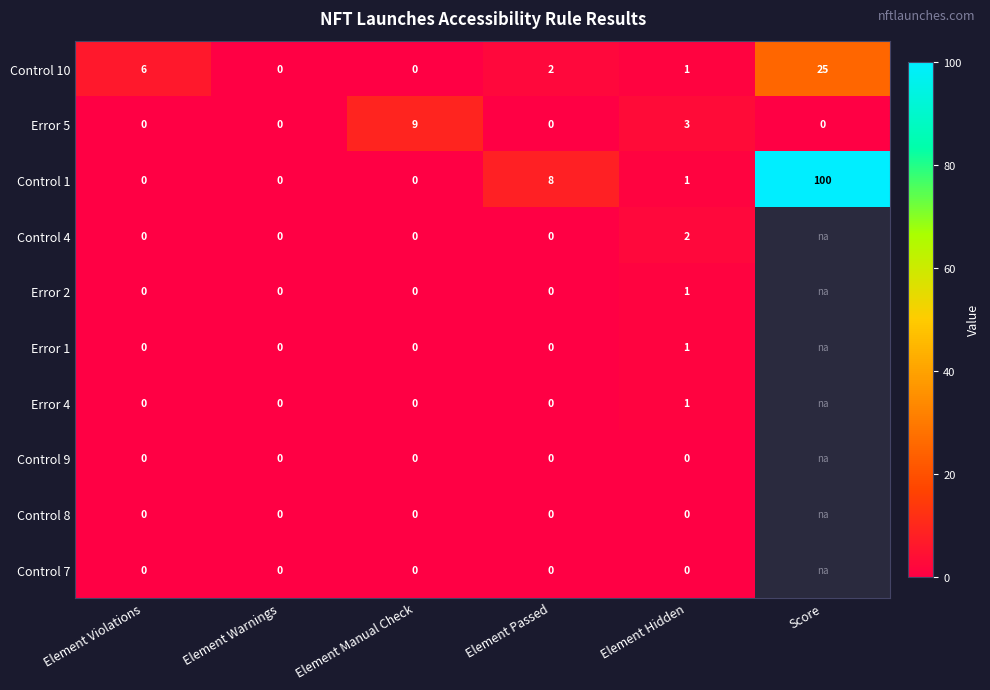

What is the difference between the highest and lowest values at Element Manual Check?

9